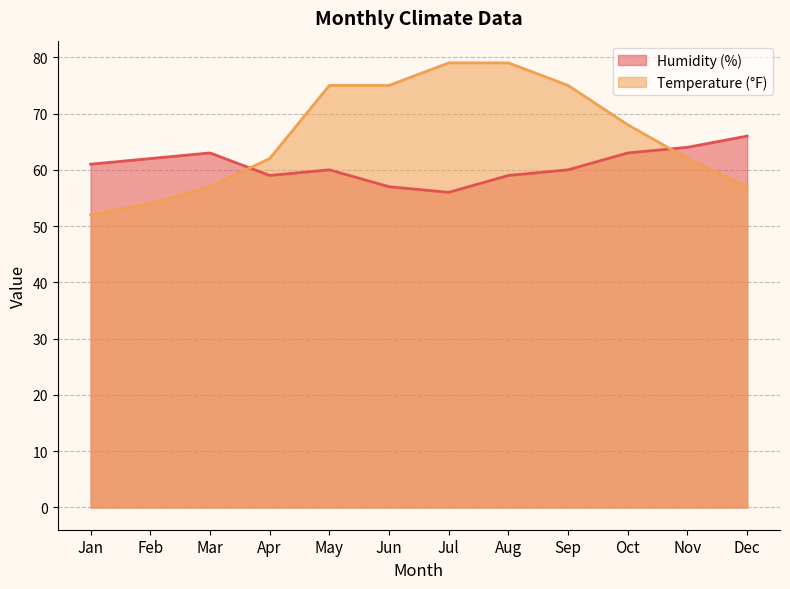

How many data points in Temperature (°F) are above 68?

5